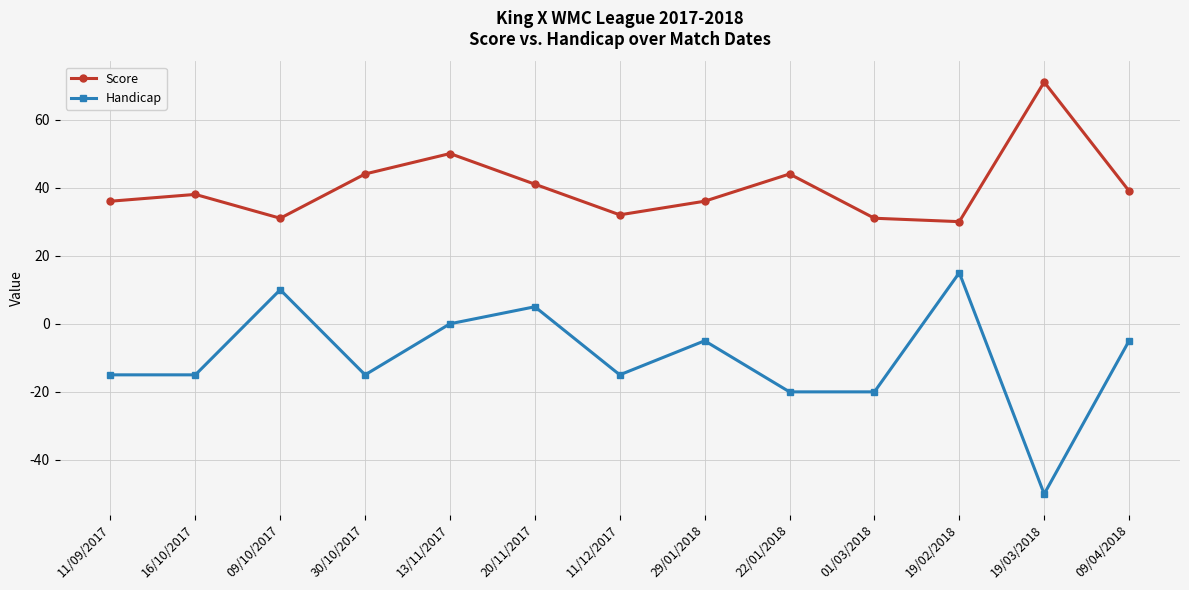

Reading left to right, list all the values displayed in this chart.

Score: 36	38	31	44	50	41	32	36	44	31	30	71	39
Handicap: -15	-15	10	-15	0	5	-15	-5	-20	-20	15	-50	-5